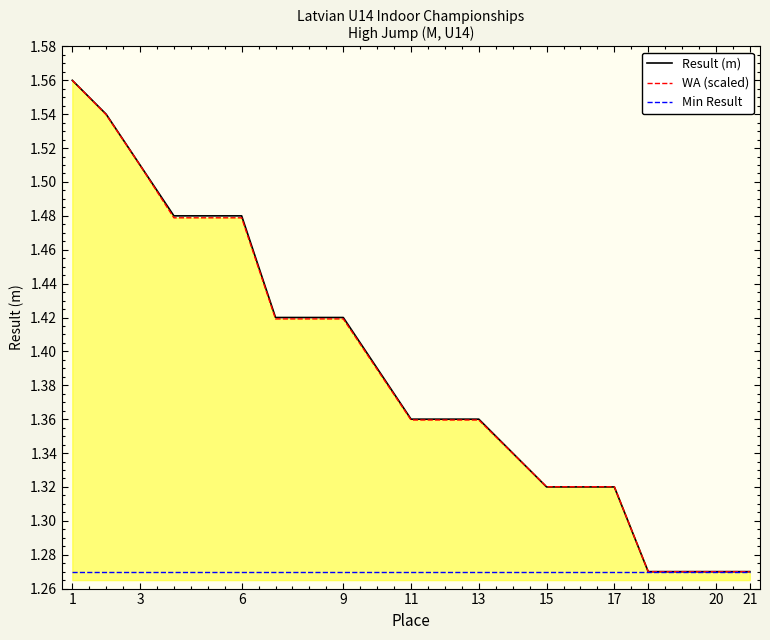

Reading right to left, transcribe all the data shown in this chart.

Result (m): 1.3	1.3	1.3	1.3	1.3	1.3	1.3	1.4	1.4	1.4	1.4	1.4	1.4	1.4	1.4	1.5	1.5	1.5	1.5	1.5	1.6
WA (scaled): 1.3	1.3	1.3	1.3	1.3	1.3	1.3	1.4	1.4	1.4	1.4	1.4	1.4	1.4	1.4	1.5	1.5	1.5	1.5	1.5	1.6
Min Result: 1.3	1.3	1.3	1.3	1.3	1.3	1.3	1.3	1.3	1.3	1.3	1.3	1.3	1.3	1.3	1.3	1.3	1.3	1.3	1.3	1.3